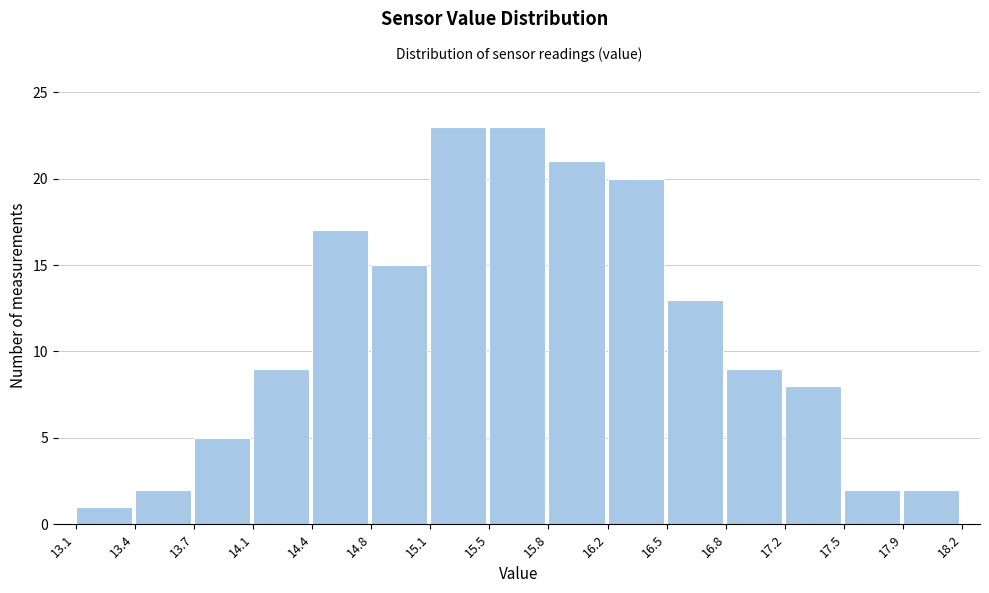

Reading left to right, transcribe this chart: for each bar, give the range it covers on the x-axis and its height. The values are not printed on the chart, so give them approximately, as read against the axis.

13.1 to 13.4: 1
13.4 to 13.7: 2
13.7 to 14.1: 5
14.1 to 14.4: 9
14.4 to 14.8: 17
14.8 to 15.1: 15
15.1 to 15.5: 23
15.5 to 15.8: 23
15.8 to 16.2: 21
16.2 to 16.5: 20
16.5 to 16.8: 13
16.8 to 17.2: 9
17.2 to 17.5: 8
17.5 to 17.9: 2
17.9 to 18.2: 2